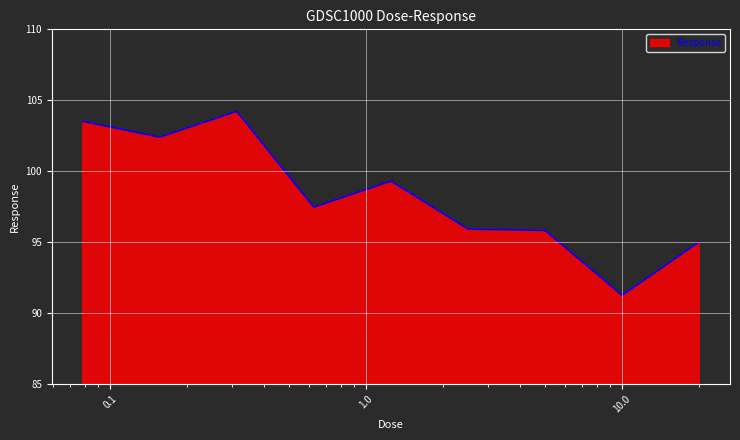

What is the minimum value shown in the chart?

91.3